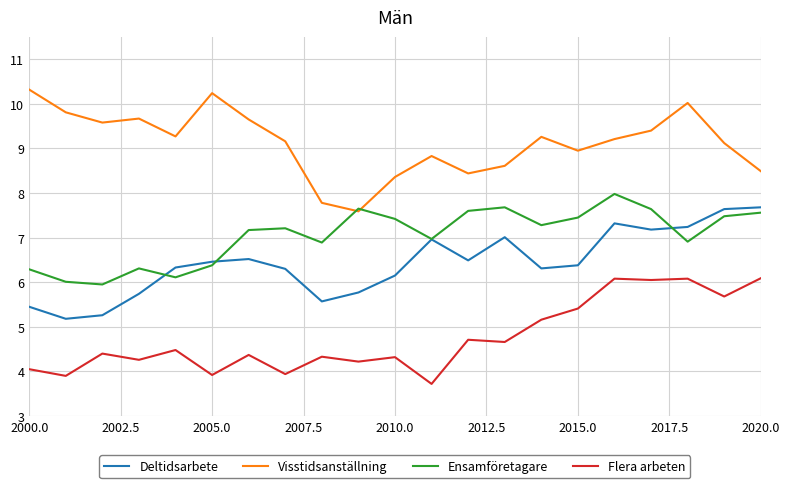

What is the difference between the second highest and minimum values in the Ensamföretagare series?

1.7